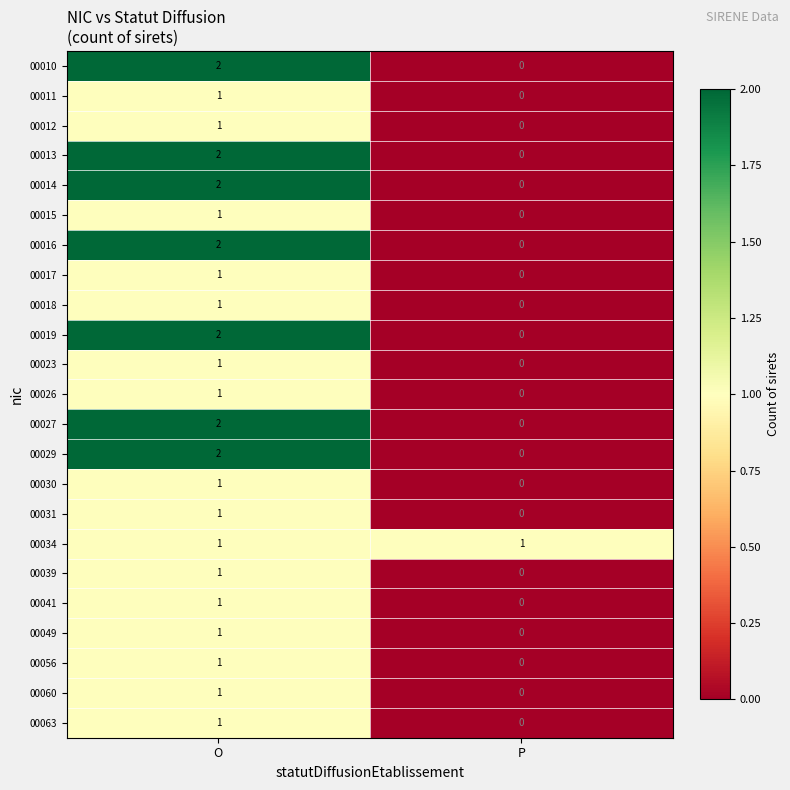

How many series are shown in this chart?

23